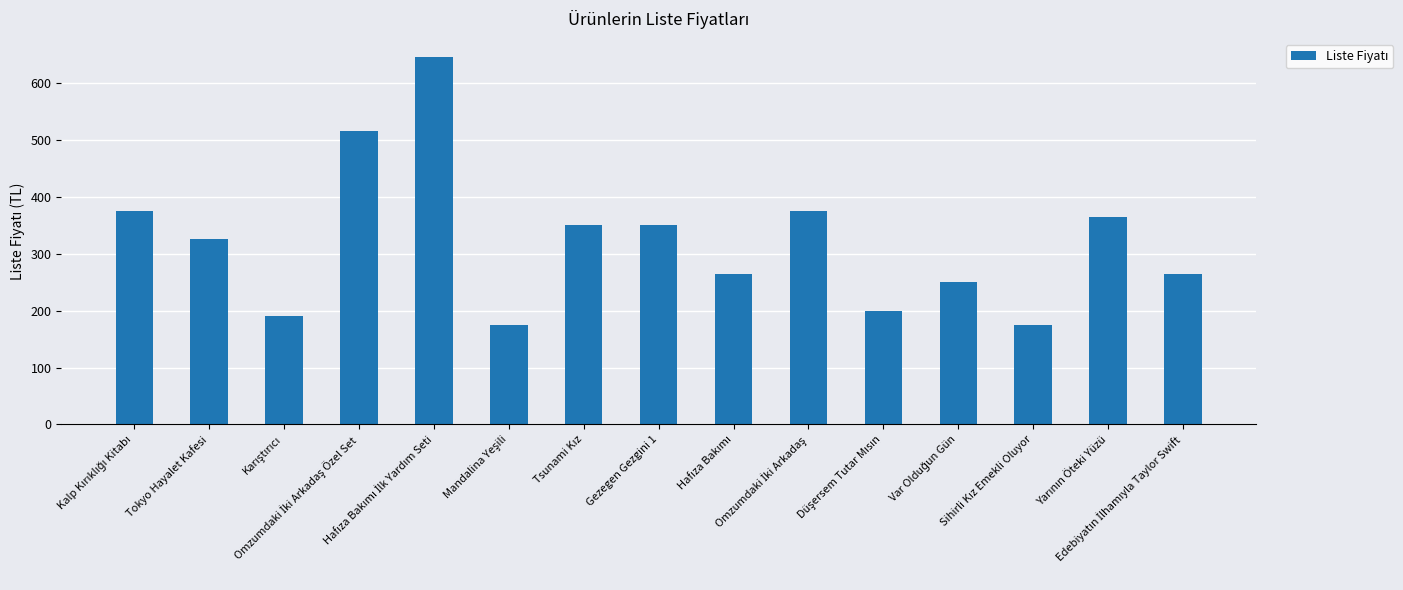

What is the value of the 5th bar from the left?

645